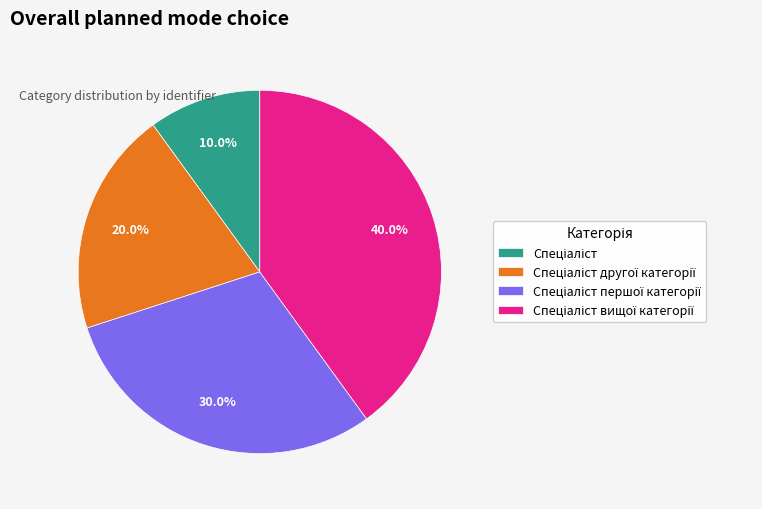

Is there any slice that represents more than half of the pie?

No